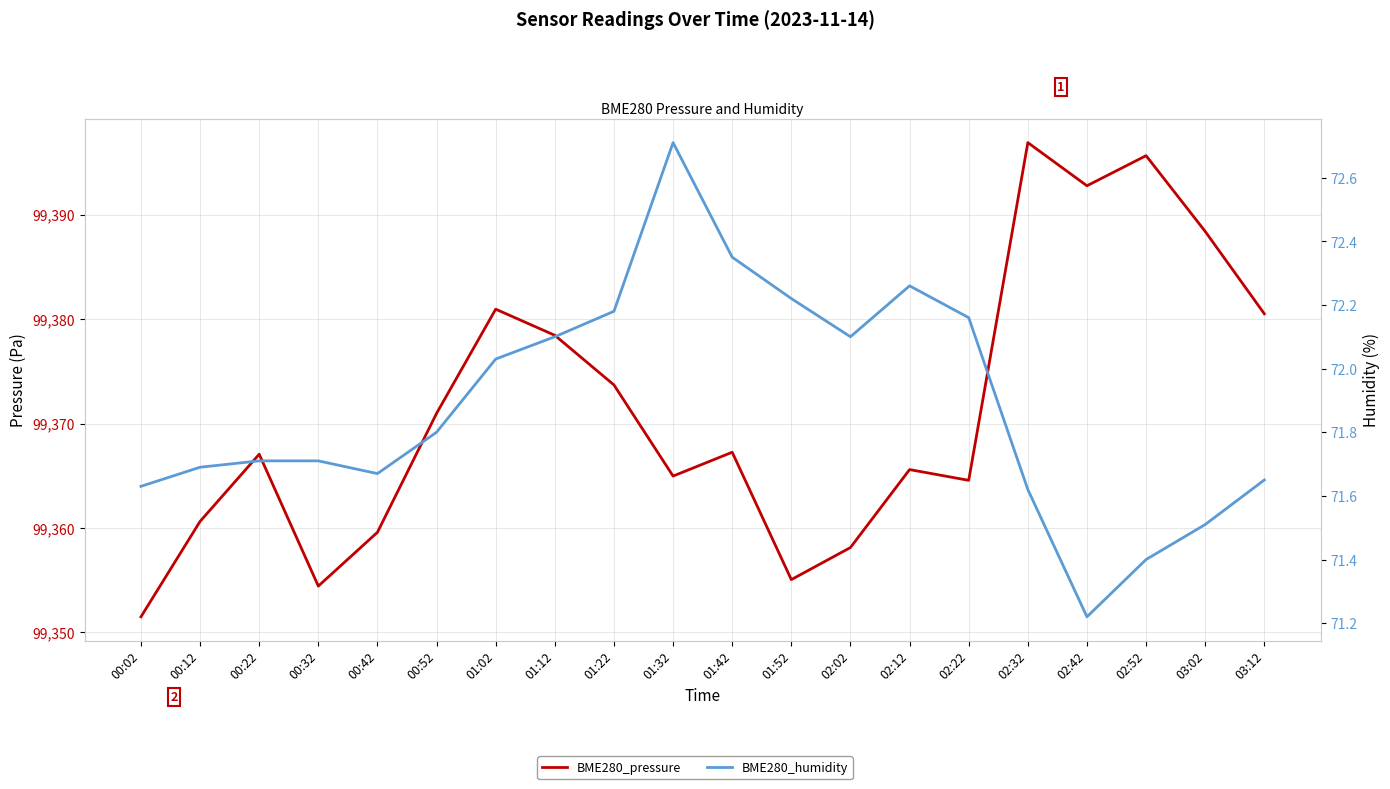

In BME280_humidity, how many points are higher than both neighbors (excluding endpoints)?

2